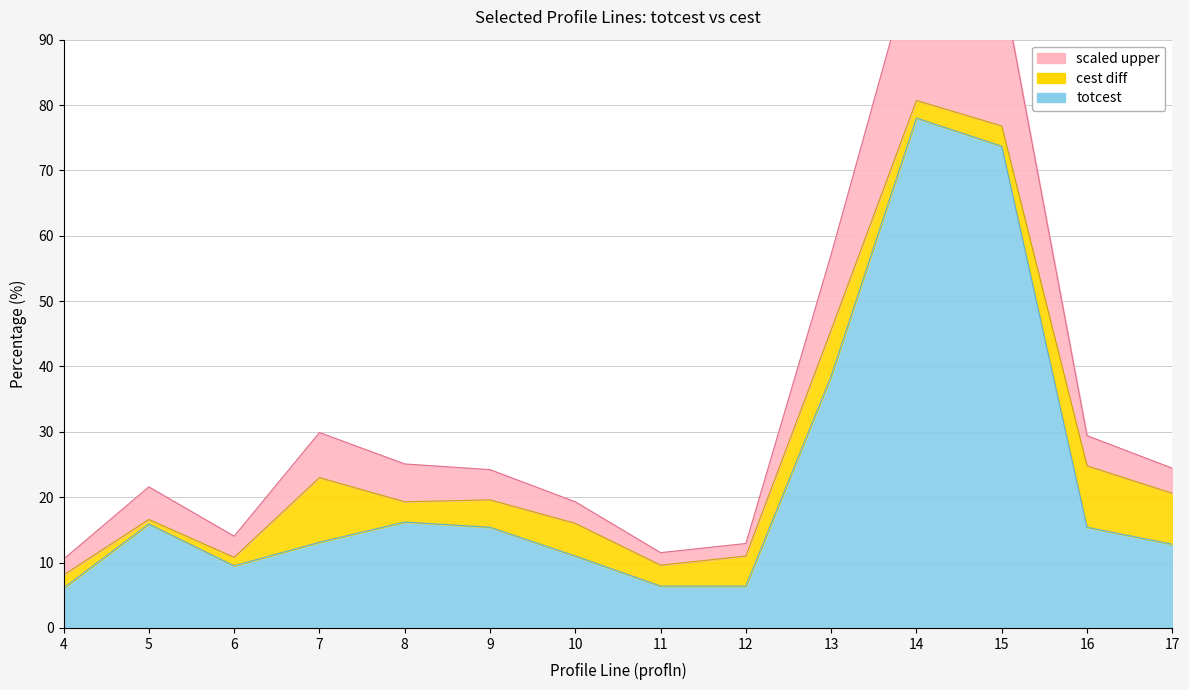

What is the value of the 5th point from the left?

16.2